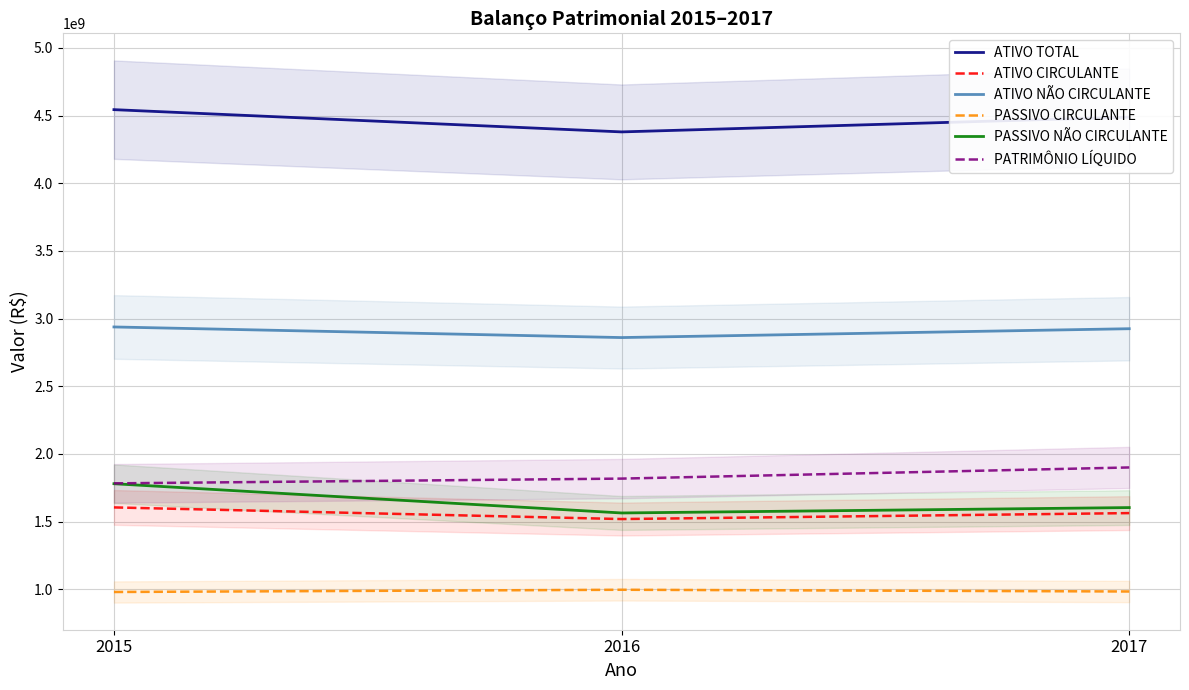

What is the value of the PASSIVO NÃO CIRCULANTE point at the 1st from the left?

1780373134